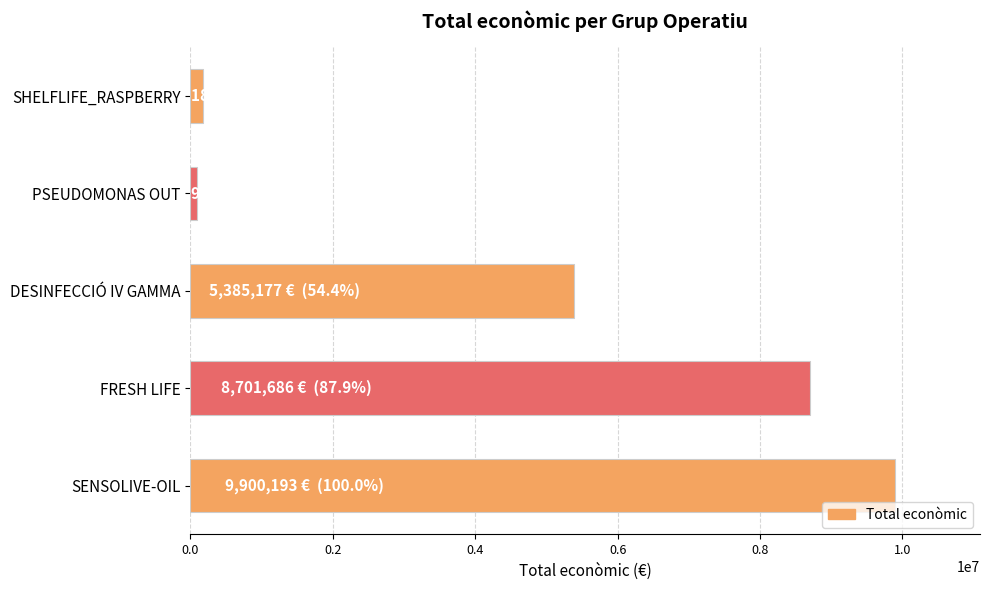

What is the average value?

4854019